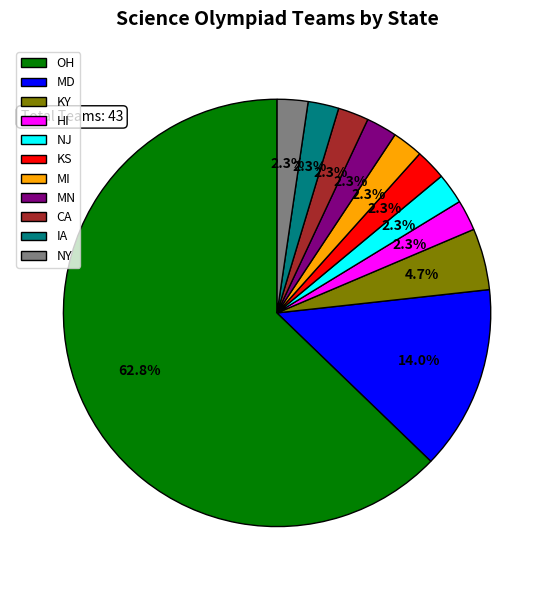

Between NY and KY, which is larger?

KY